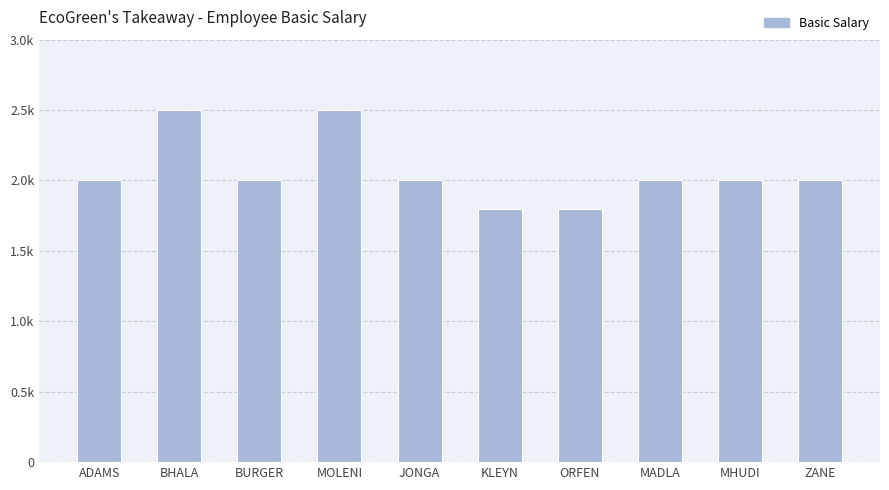

Does the chart contain any negative values?

No